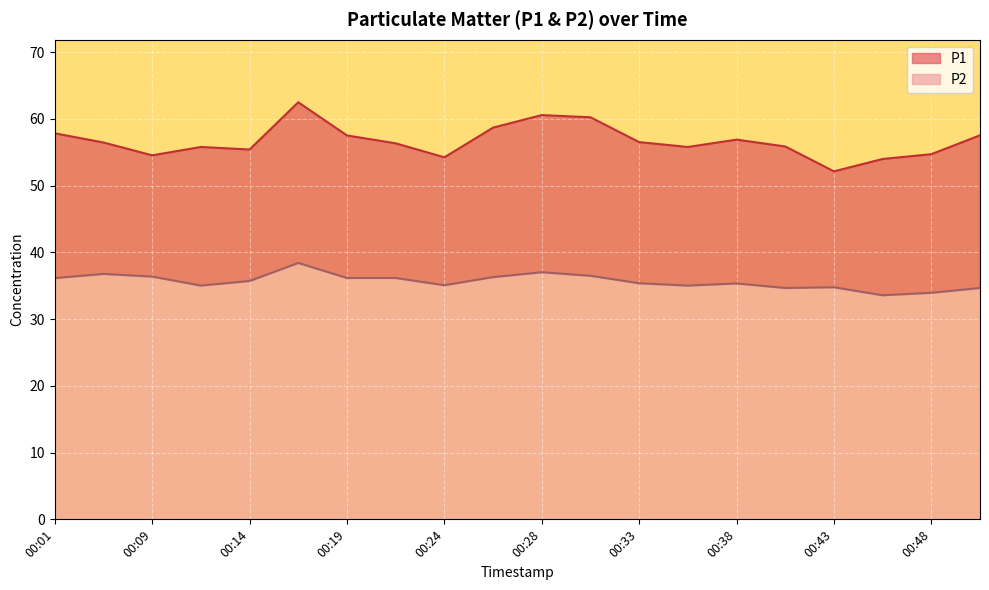

List the labels in order of P1 value, largest first.

00:16, 00:28, 00:31, 00:26, 00:01, 00:51, 00:19, 00:38, 00:33, 00:06, 00:21, 00:41, 00:11, 00:36, 00:14, 00:48, 00:09, 00:24, 00:46, 00:43